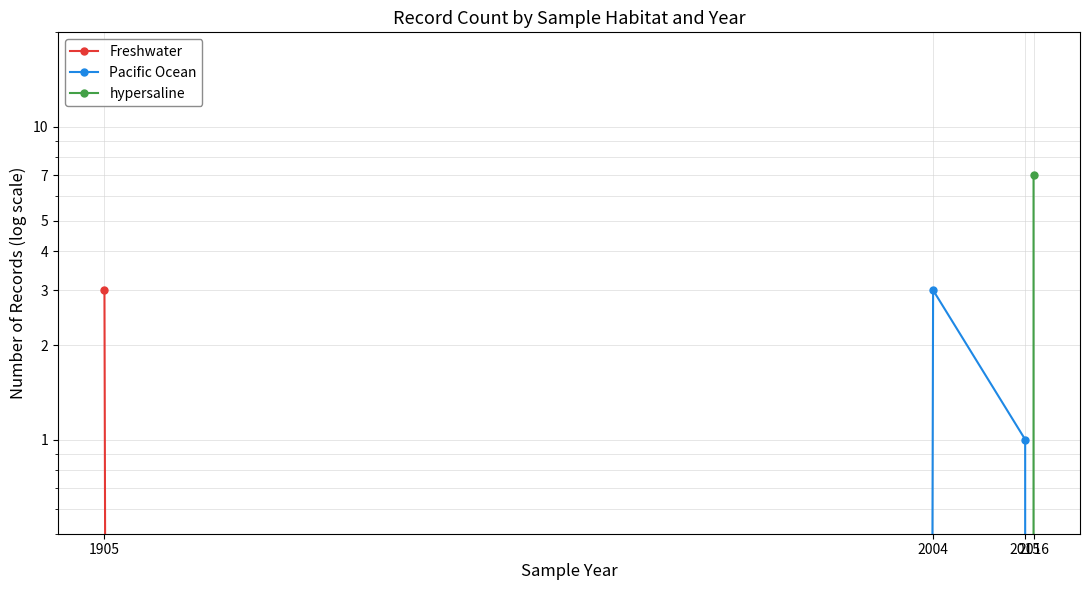

How many data points in hypersaline are above 0?

1